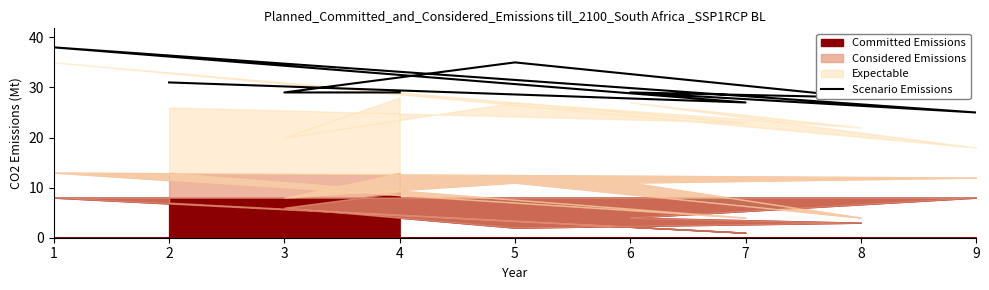

How many data points are less than 29?

3